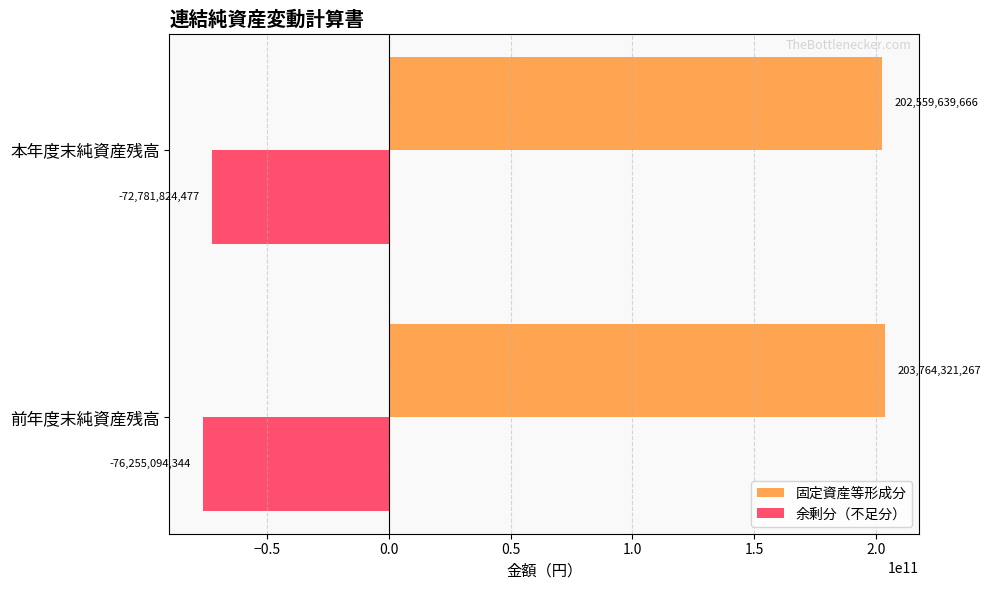

What is the smallest value displayed?

-76255094344